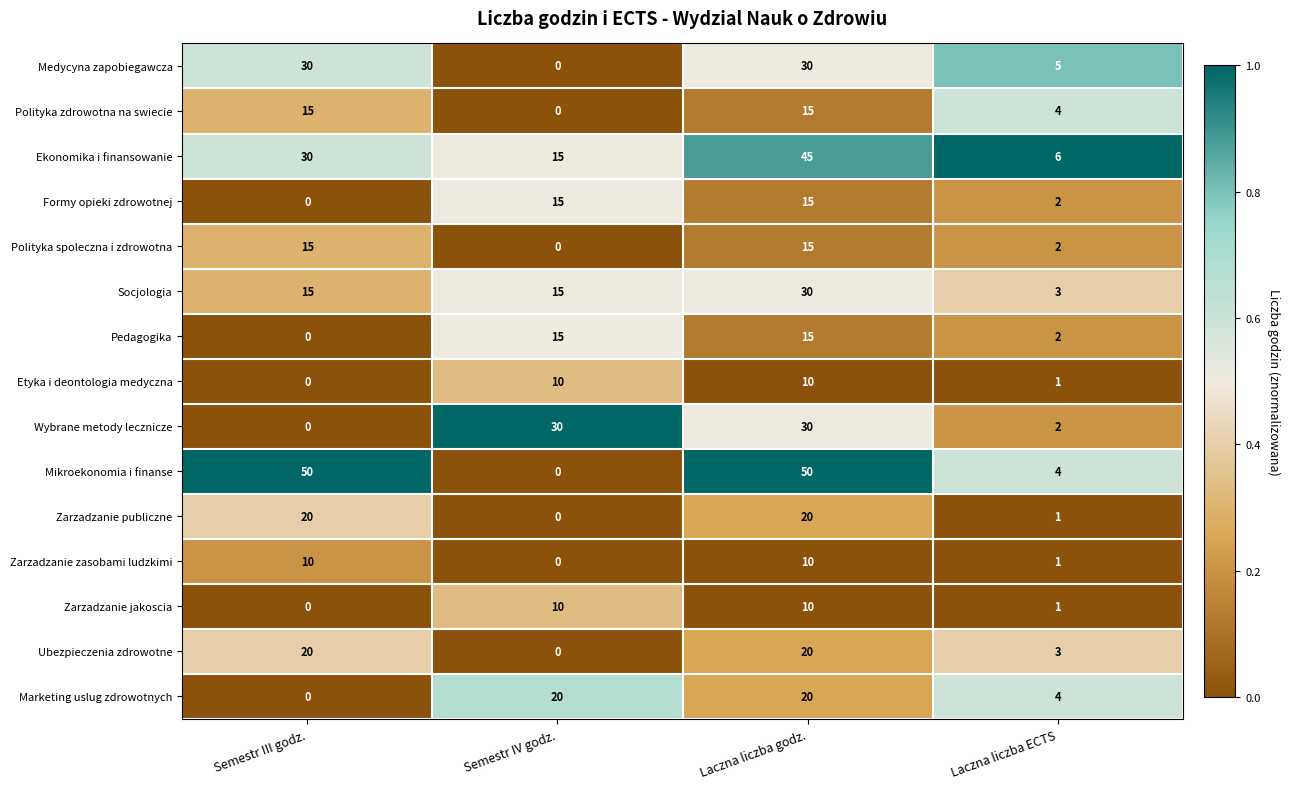

What is the highest value of the Zarzadzanie zasobami ludzkimi series?

10